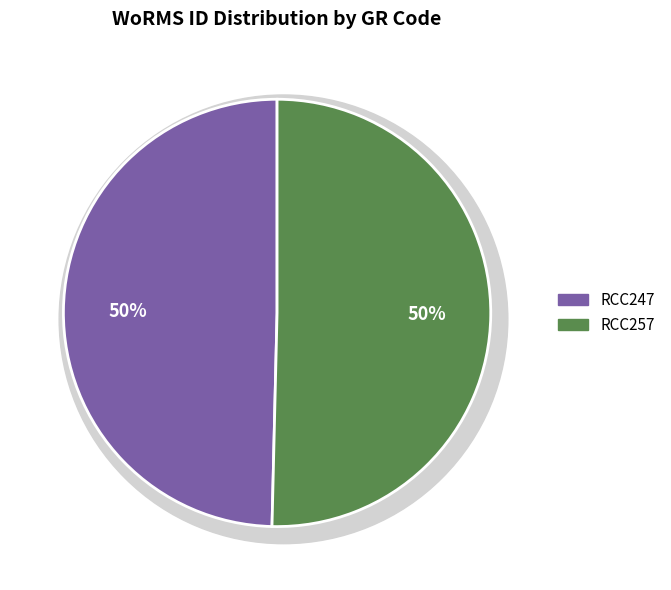

Does RCC247 represent more than half of the total?

No